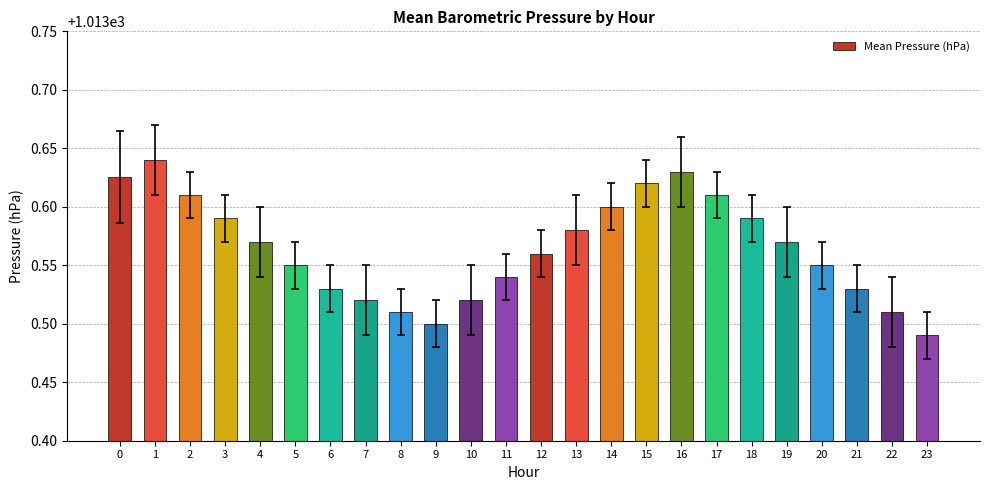

The chart shows a value of 1013.5 at 11. True or false?

True